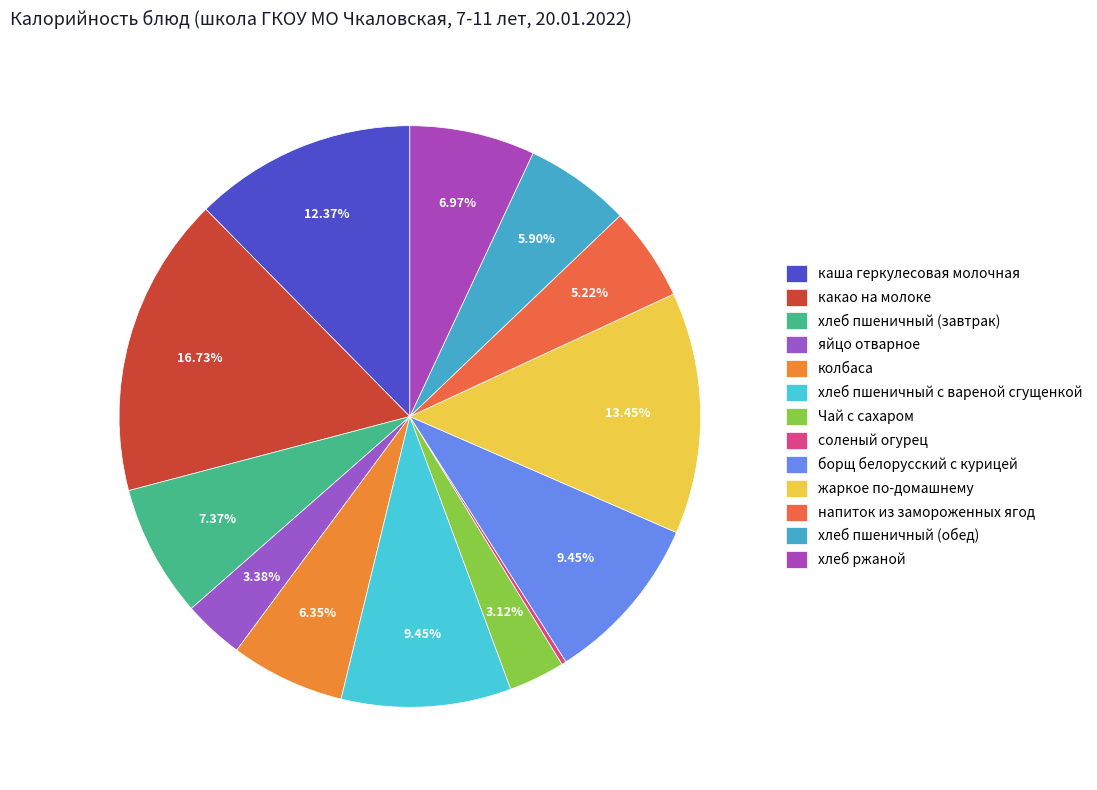

The соленый огурец slice represents 0% of the pie. True or false?

True